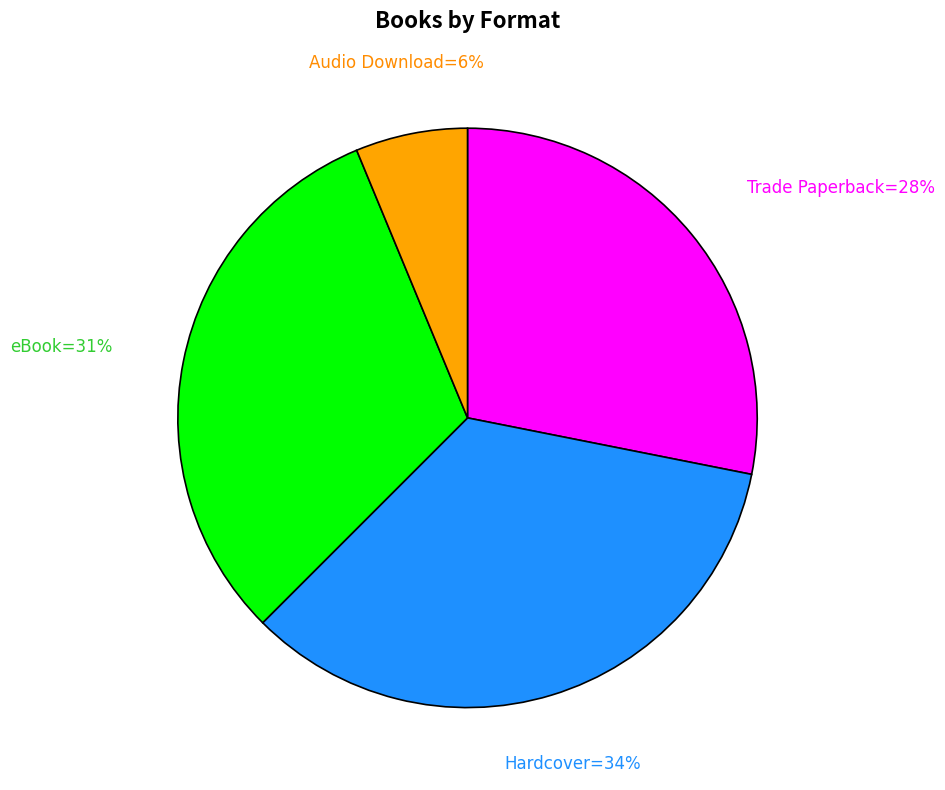

To the nearest percent, what is the difference between the largest and smallest slice percentages?

28%